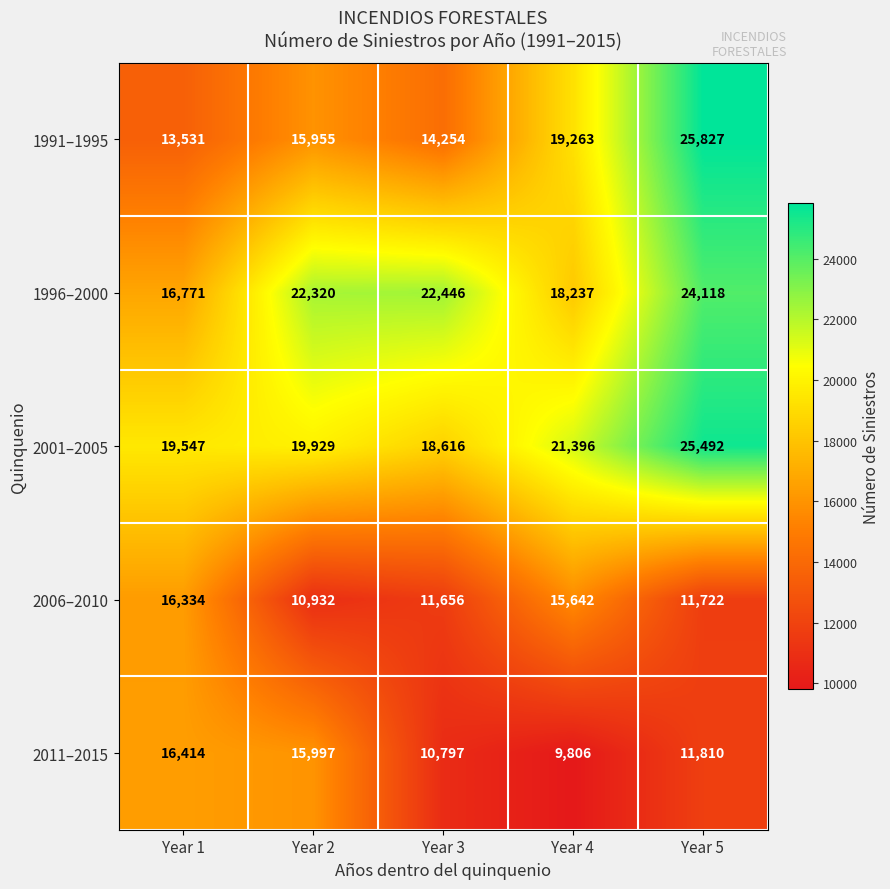

What is the difference between the highest and lowest values at Year 5?

14105